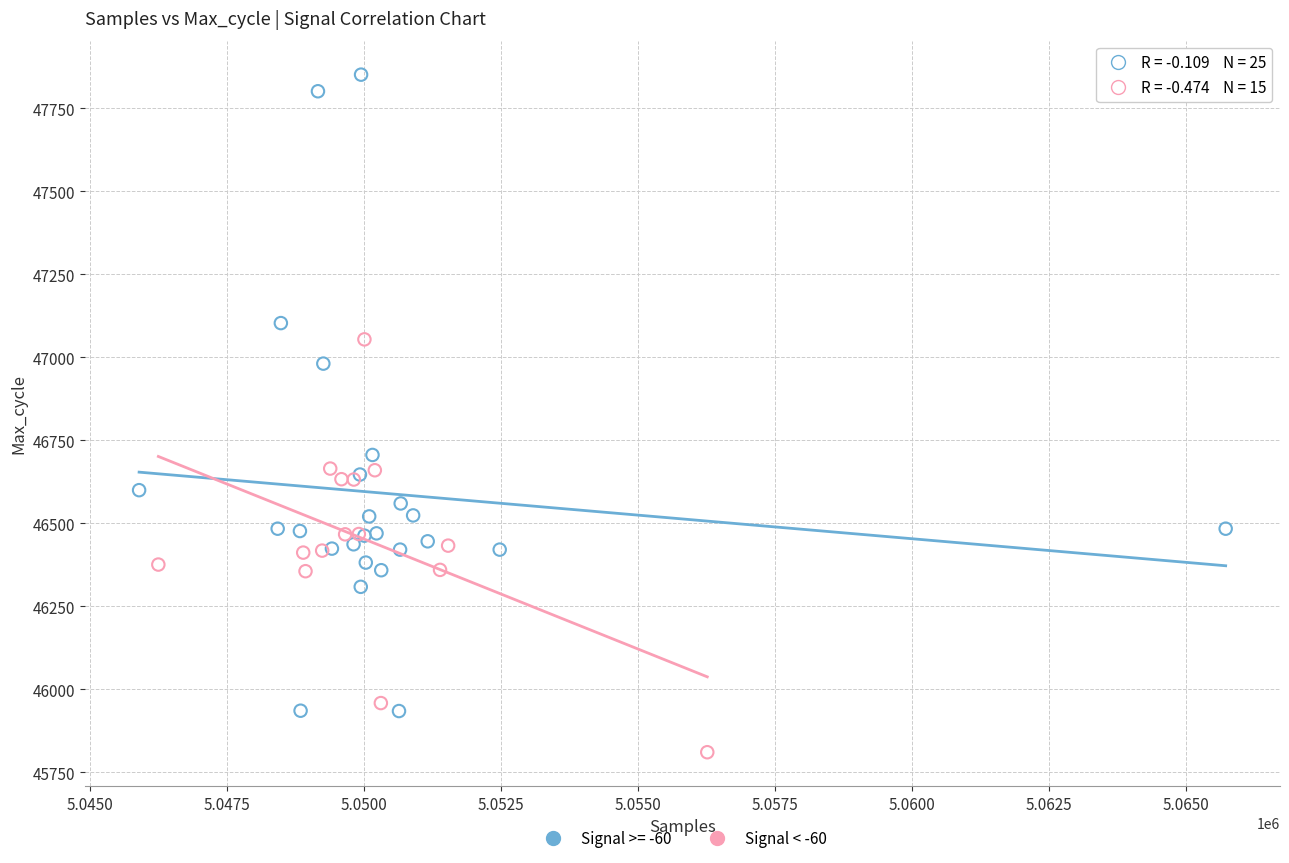

Which series has the widest spread of Y values?

Signal >= -60